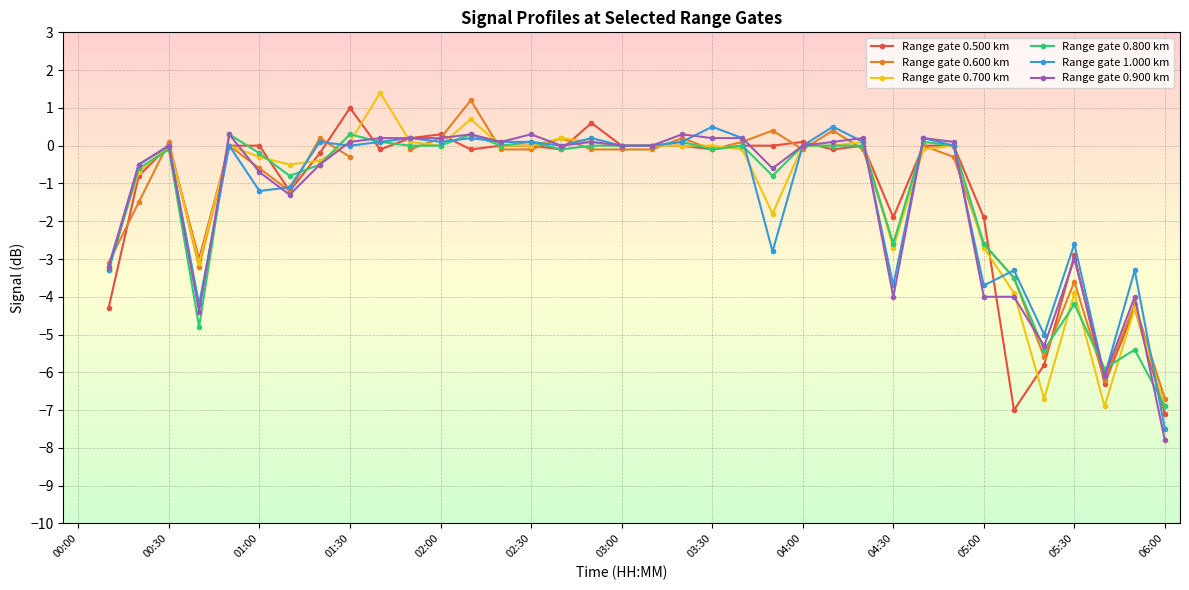

What are all the series names shown in the legend?

Range gate 0.500 km, Range gate 0.600 km, Range gate 0.700 km, Range gate 0.800 km, Range gate 1.000 km, Range gate 0.900 km